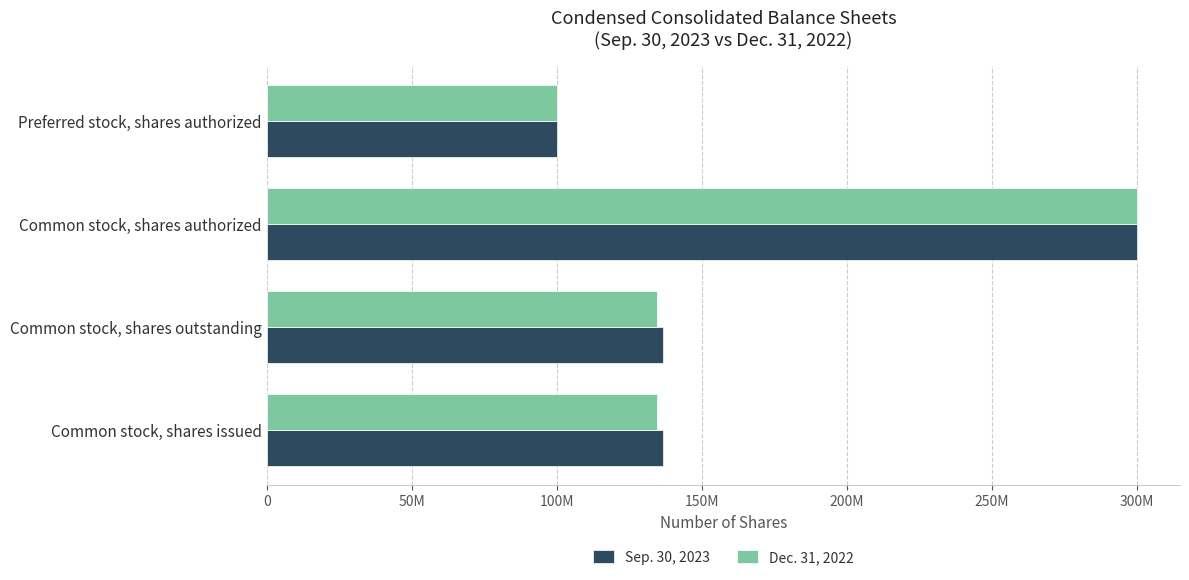

What are all the series names shown in the legend?

Sep. 30, 2023, Dec. 31, 2022